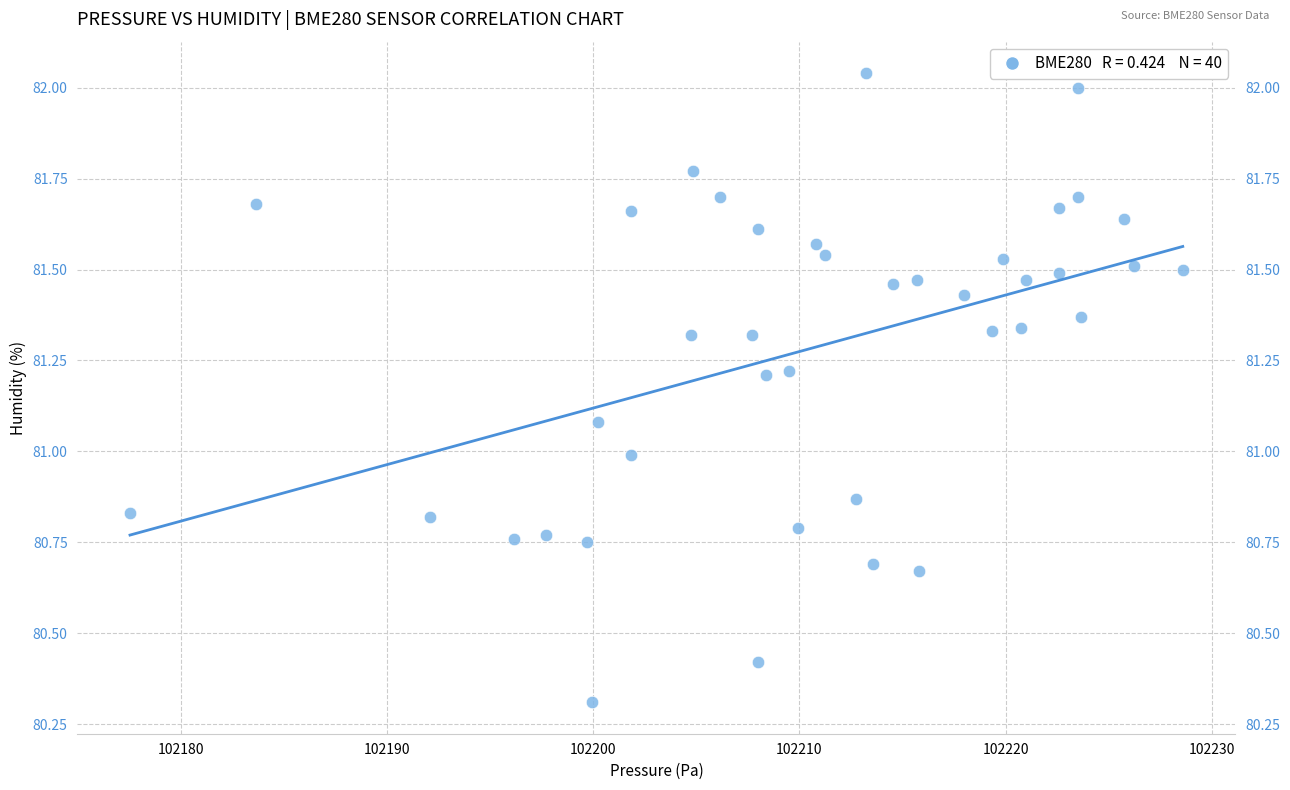

What is the range of X values (max minus min)?

51.1